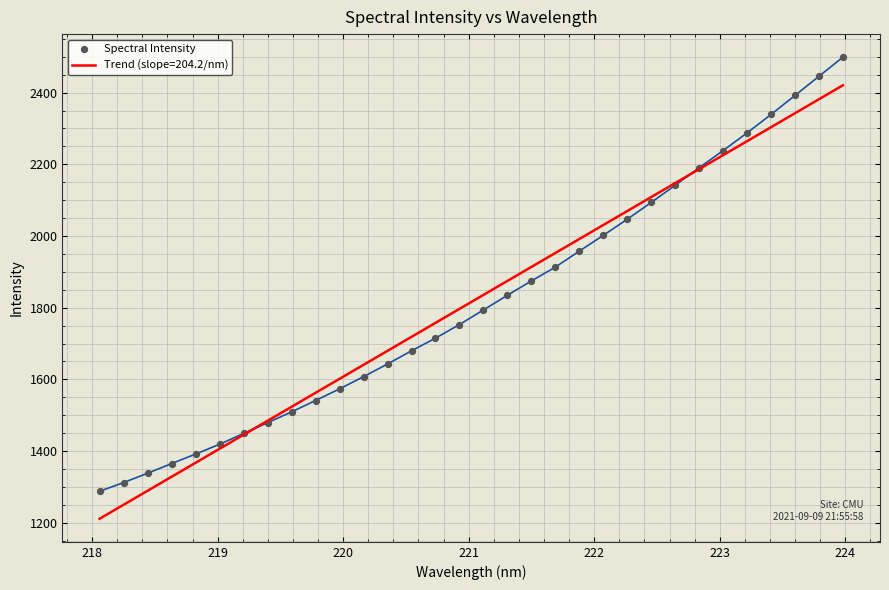

What is the minimum value for Trend (slope=204.2/nm)?

1211.2